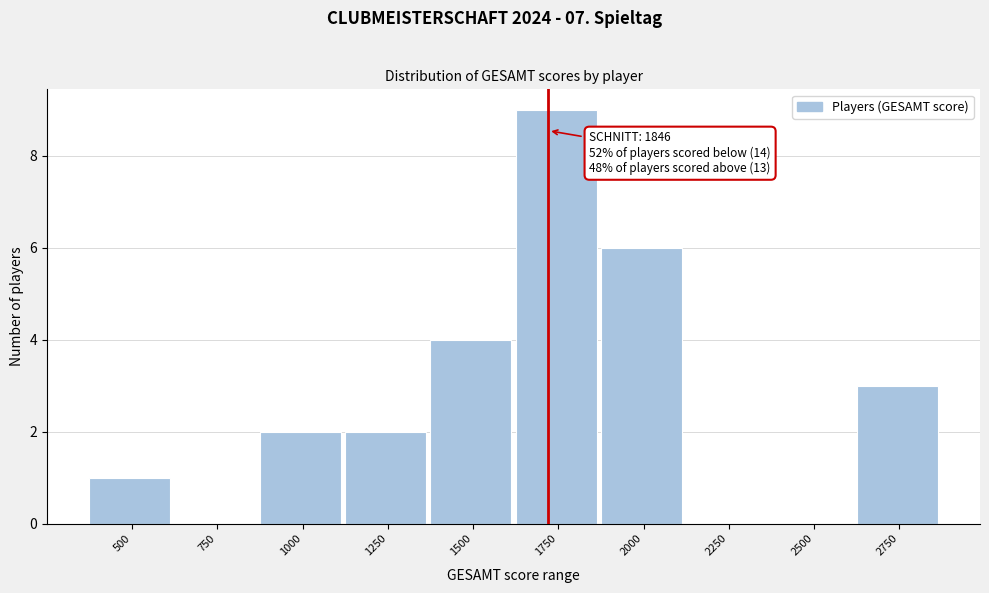

Reading right to left, extract all data points from this chart.

2750=3	2500=0	2250=0	2000=6	1750=9	1500=4	1250=2	1000=2	750=0	500=1